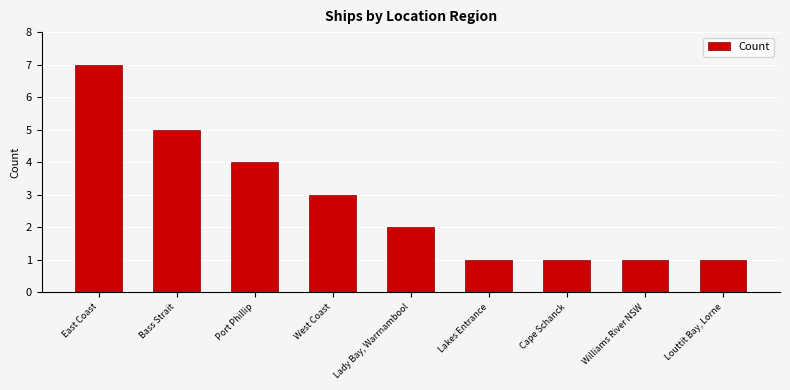

The value at East Coast is 7. True or false?

True